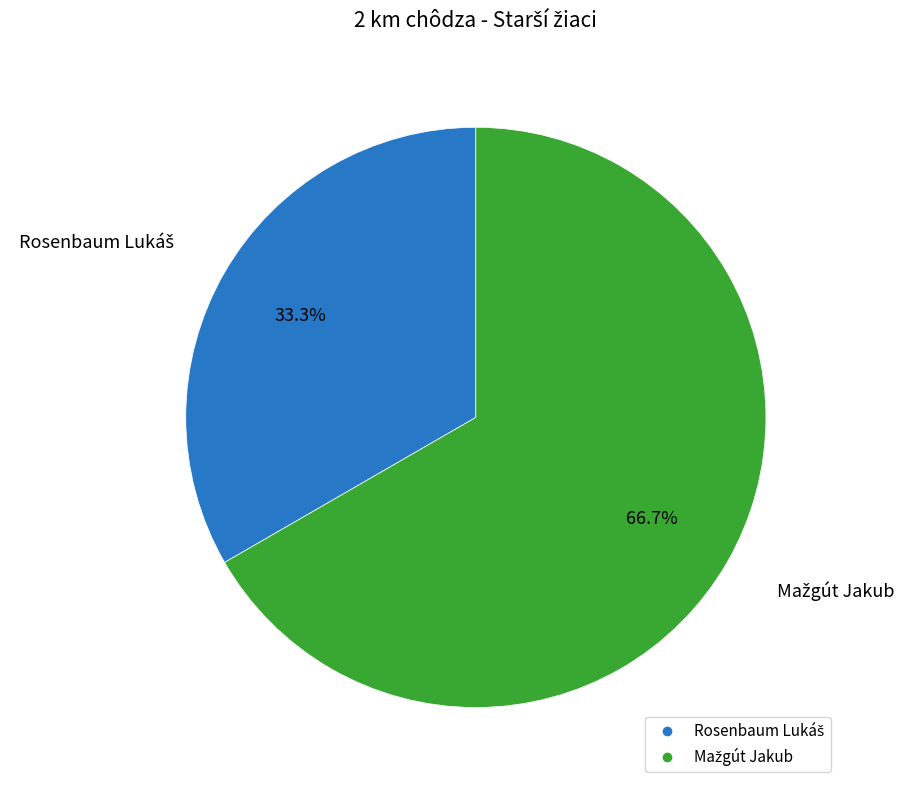

Is there any slice that represents more than half of the pie?

Yes